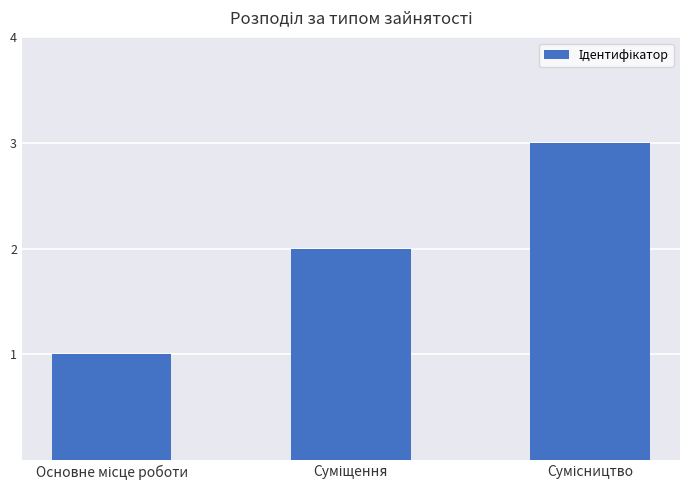

What is the maximum value shown in the chart?

3